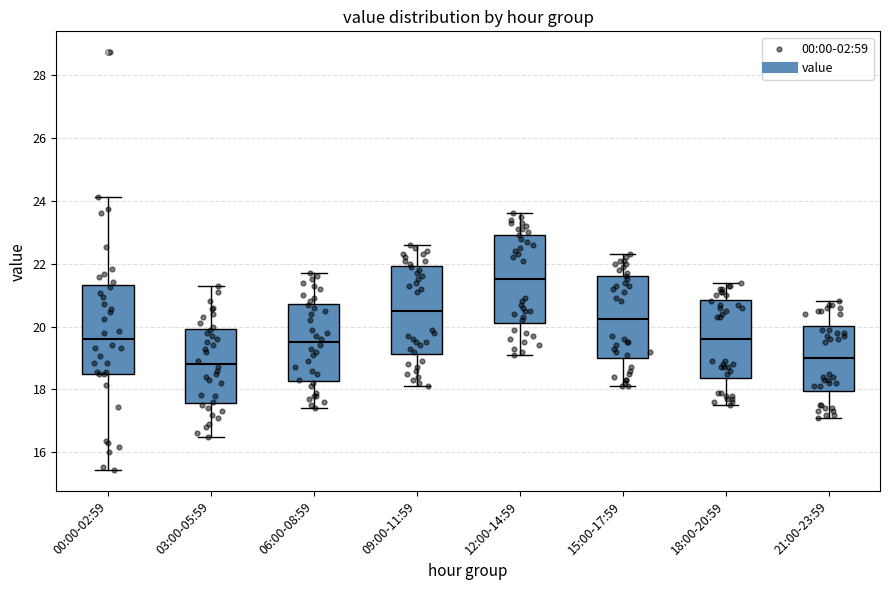

Reading left to right, transcribe this box plot: for each box, give where its median line is, the range the box spans, and where its two whiskers end, as read against the y-axis. The values are not printed on the chart, so give them approximately, as read against the axis.

00:00-02:59: median 19.6, box 18.6 to 21.4, whiskers 15.4 to 24.2
03:00-05:59: median 18.8, box 17.6 to 20.0, whiskers 16.6 to 21.4
06:00-08:59: median 19.6, box 18.2 to 20.8, whiskers 17.4 to 21.8
09:00-11:59: median 20.6, box 19.2 to 22.0, whiskers 18.2 to 22.6
12:00-14:59: median 21.6, box 20.2 to 23.0, whiskers 19.2 to 23.6
15:00-17:59: median 20.2, box 19.0 to 21.6, whiskers 18.2 to 22.4
18:00-20:59: median 19.6, box 18.4 to 20.8, whiskers 17.6 to 21.4
21:00-23:59: median 19.0, box 18.0 to 20.0, whiskers 17.2 to 20.8